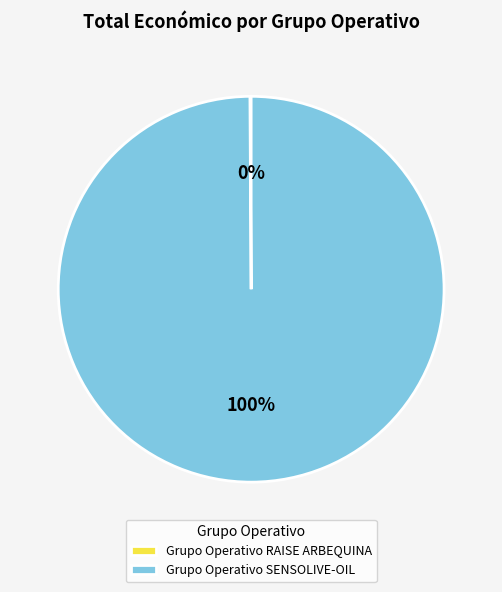

To the nearest percent, what percentage of the pie is Grupo Operativo SENSOLIVE-OIL?

100%